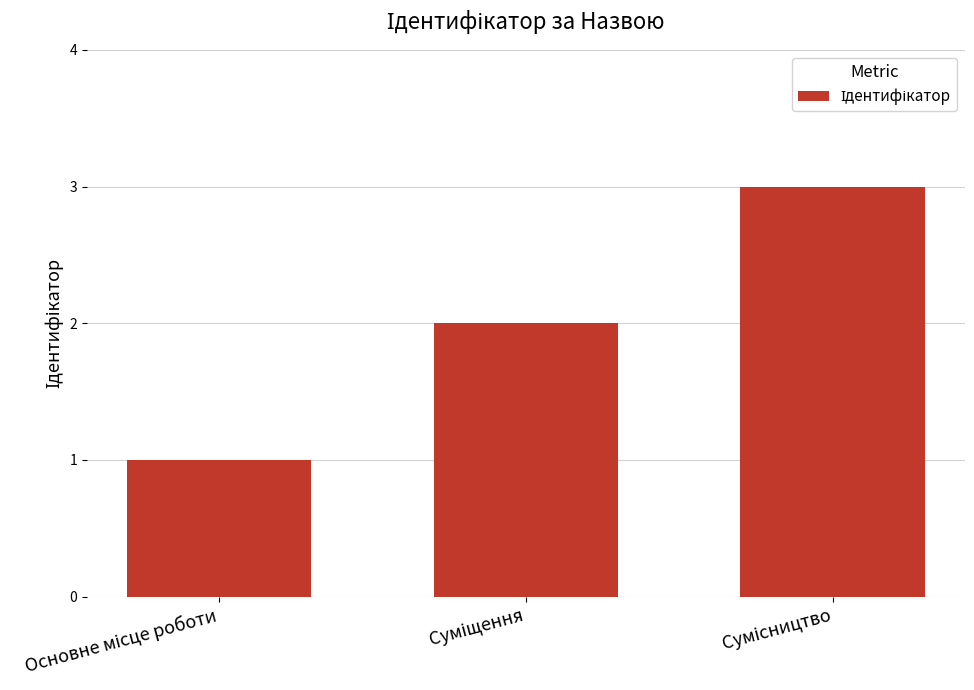

What is the maximum value shown in the chart?

3